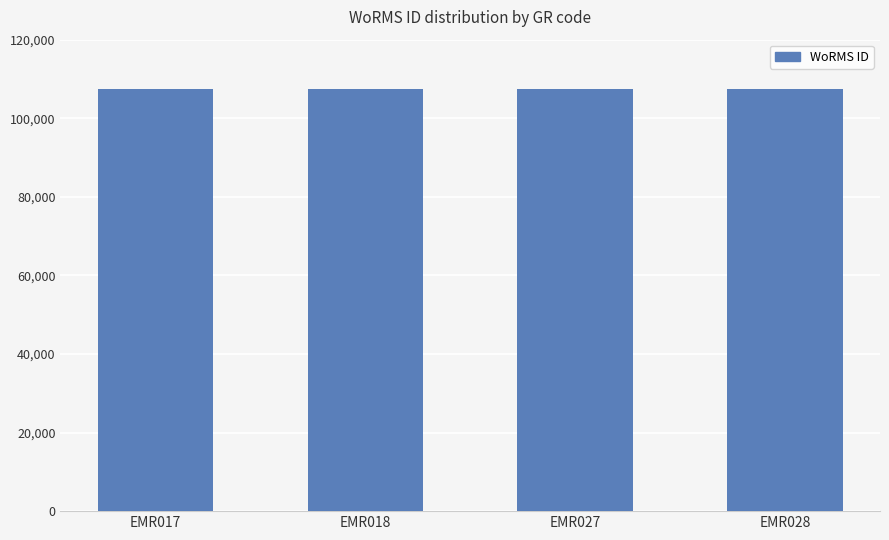

What is the value of the 4th bar from the left?

107350